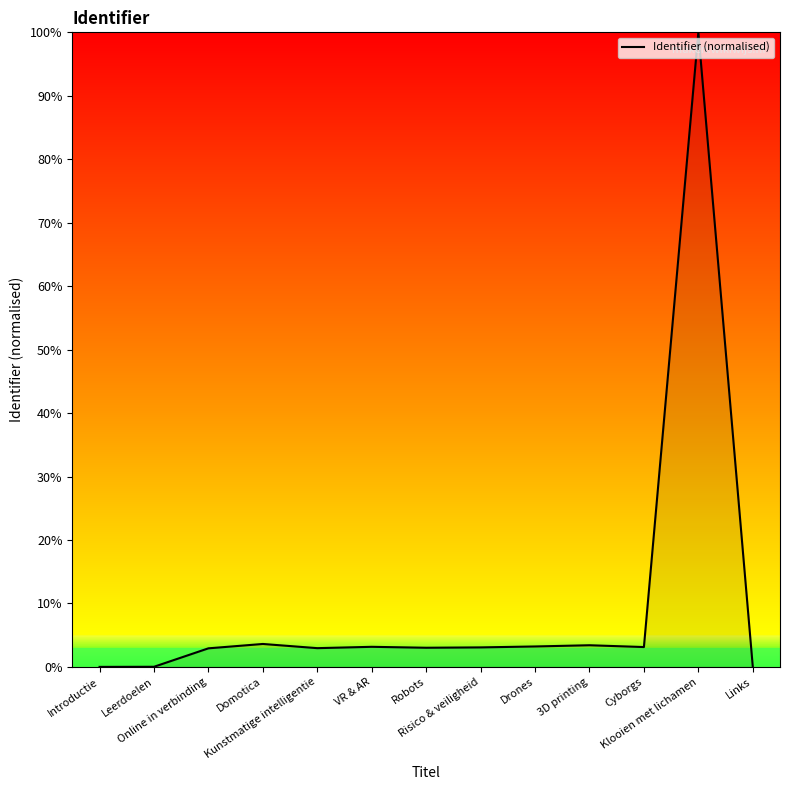

True or false: the data shows 3.0 at Robots.

True